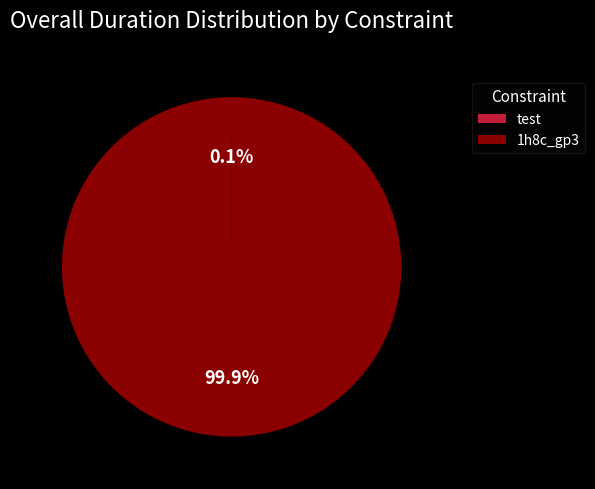

What percentage is NOT represented by 1h8c_gp3?

0.1%